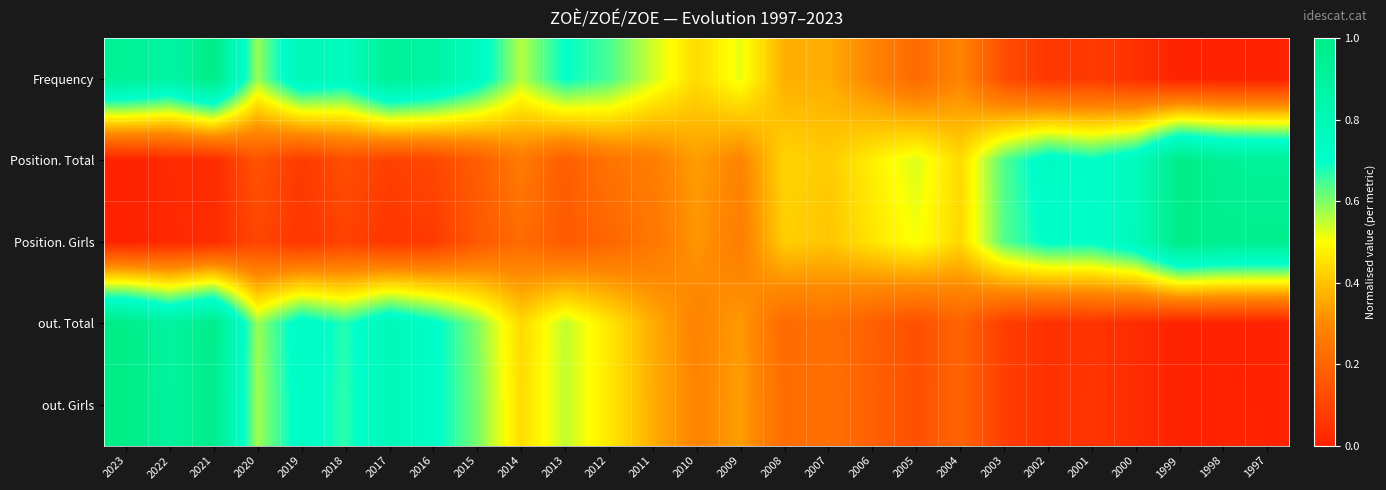

Which category has the lowest value across all series?

1999